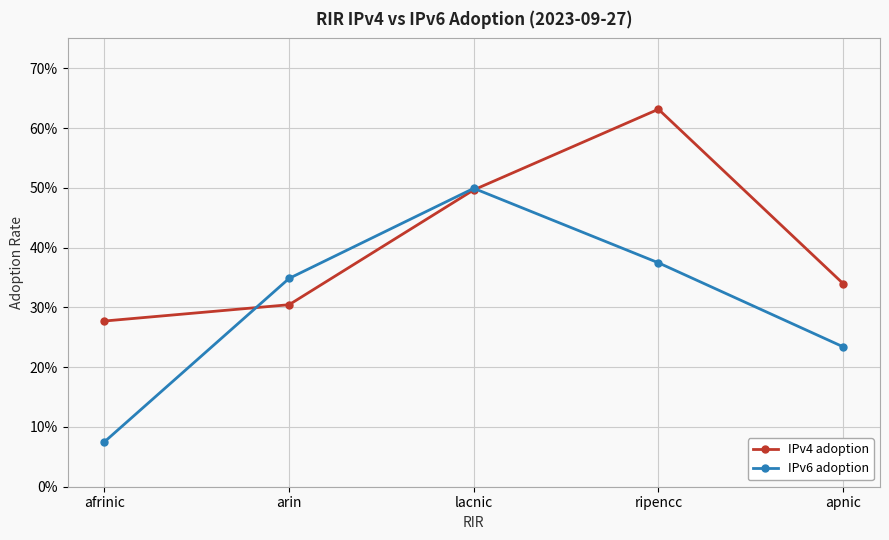

Which series changed the most between afrinic and ripencc?

IPv4 adoption